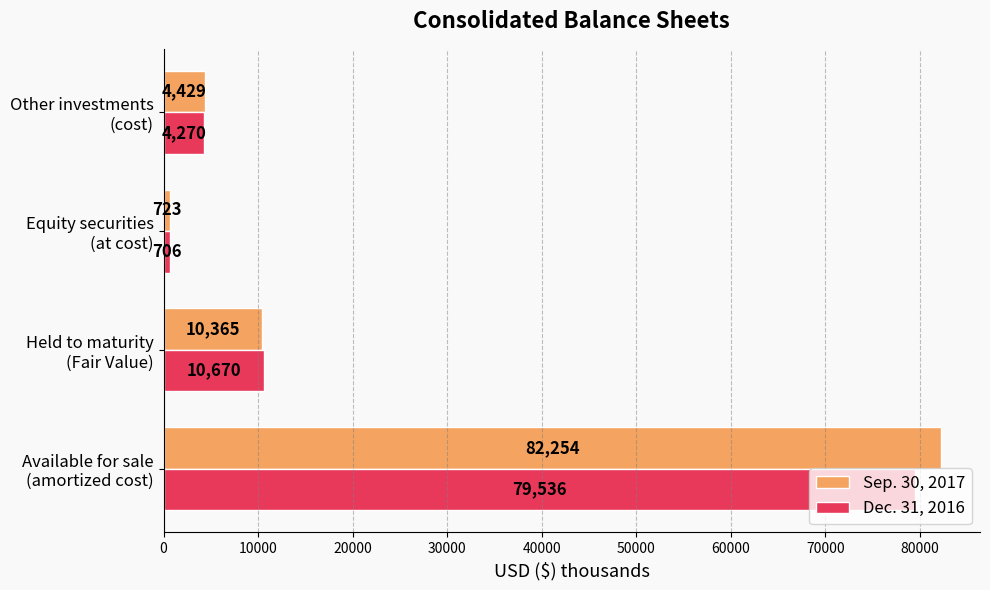

Where is Dec. 31, 2016 nearest to the value 40121?

Held to maturity
(Fair Value)